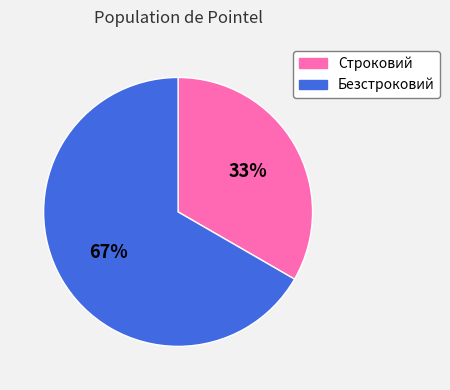

To the nearest percent, what percentage of the pie is Безстроковий?

67%